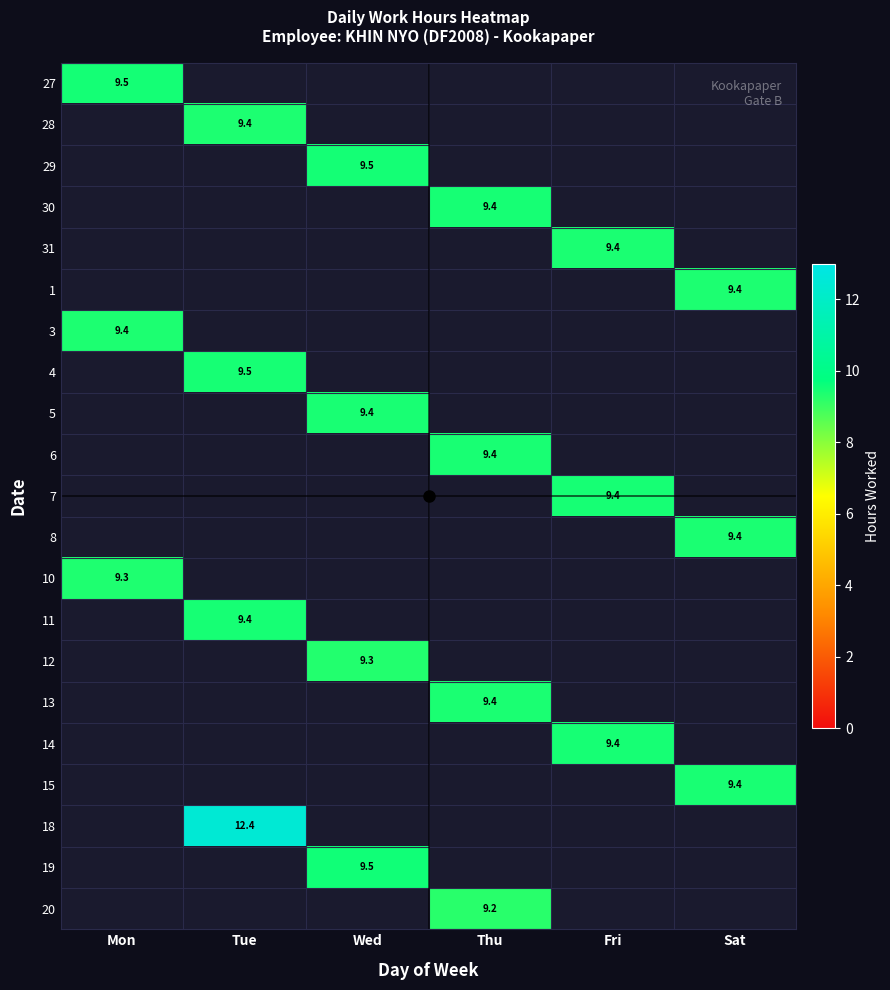

What is the total value across all series at Fri?

28.3